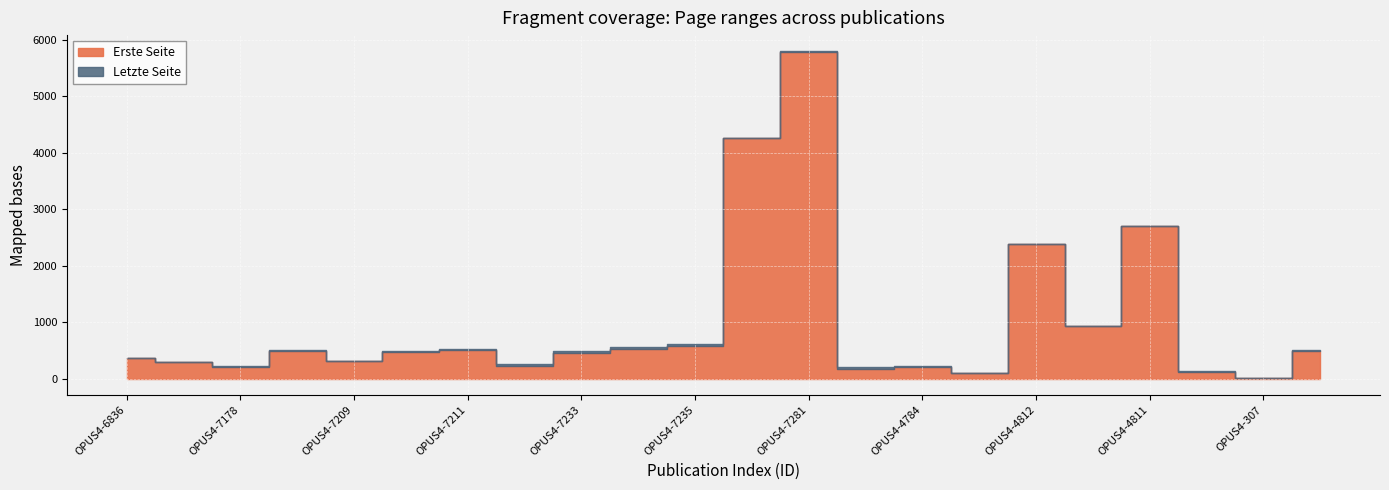

The Letzte Seite series shows 143 at OPUS4-6843. True or false?

False